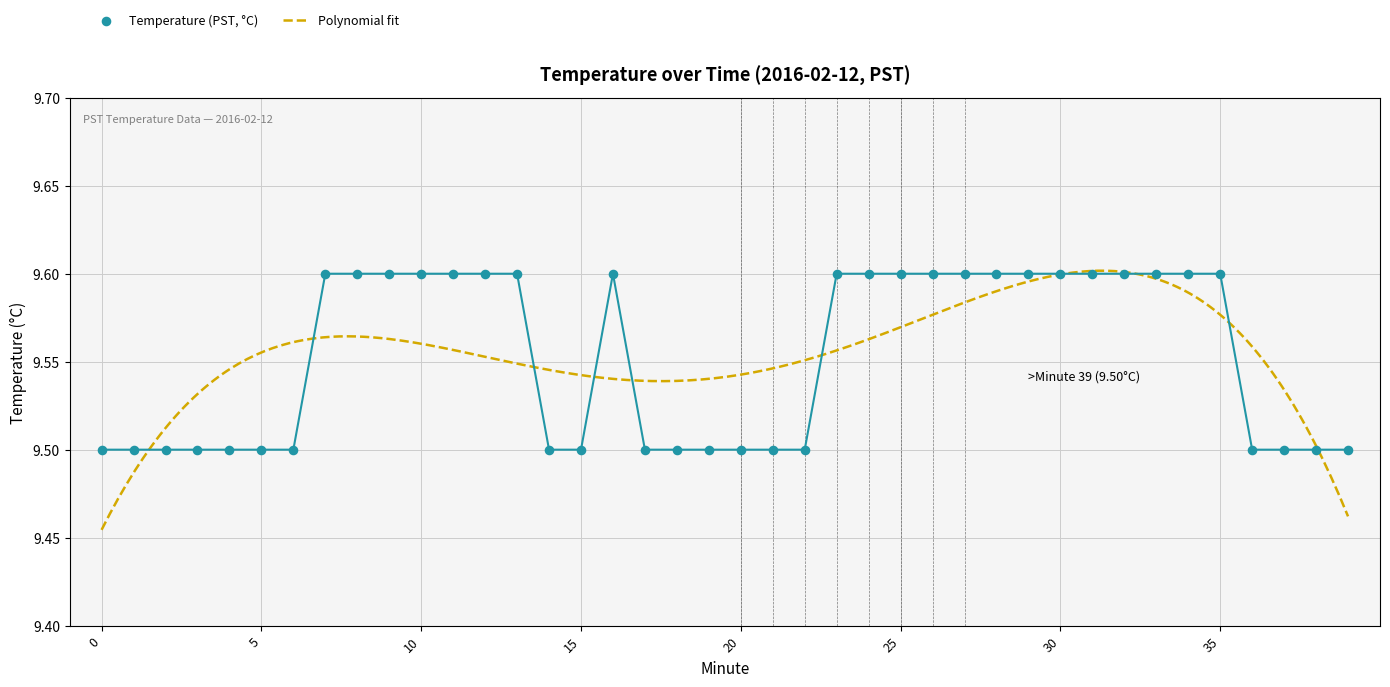

What is the change in value from 13 to 19?

-0.1